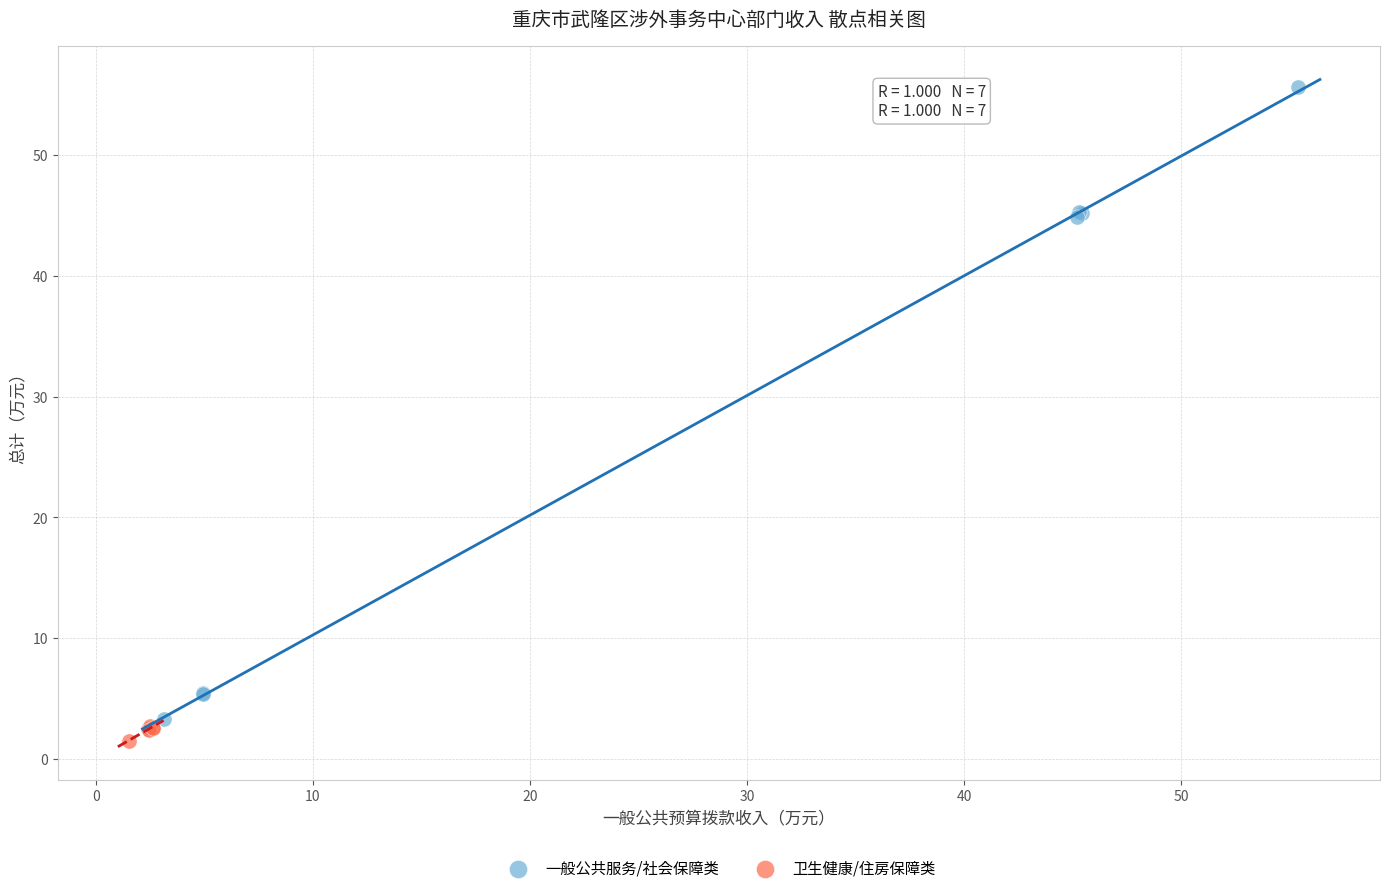

Which series reaches the maximum Y coordinate?

一般公共服务/社会保障类